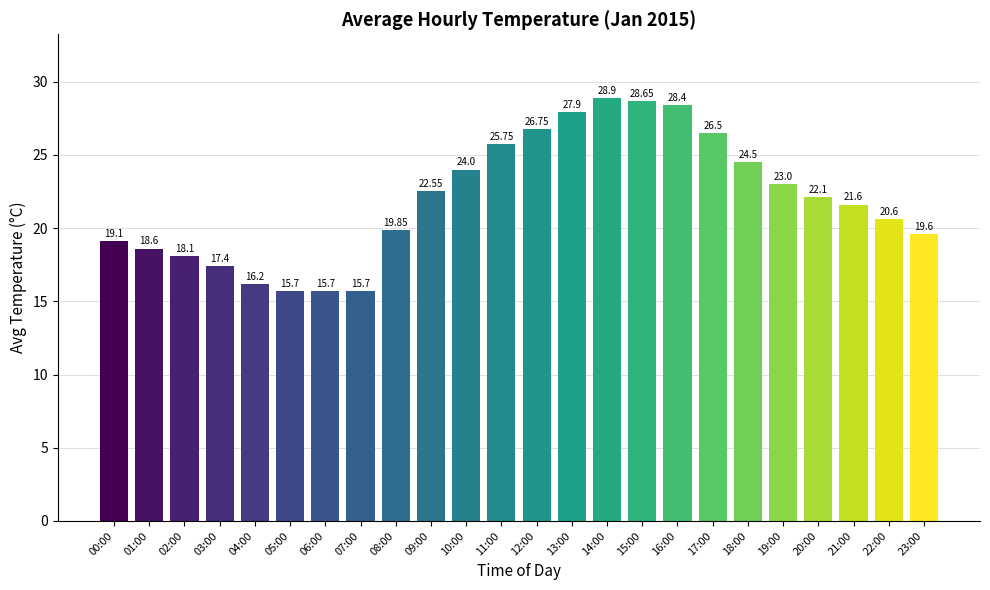

Approximately how many times larger is the value at 22:00 compared to 13:00?

0.7